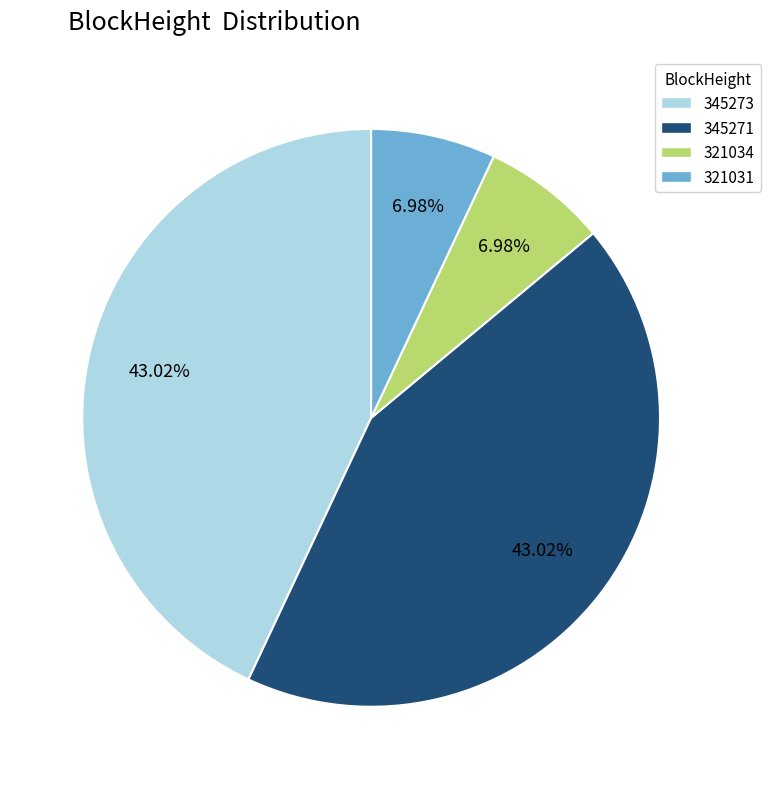

Between 345271 and 321034, which is larger?

345271